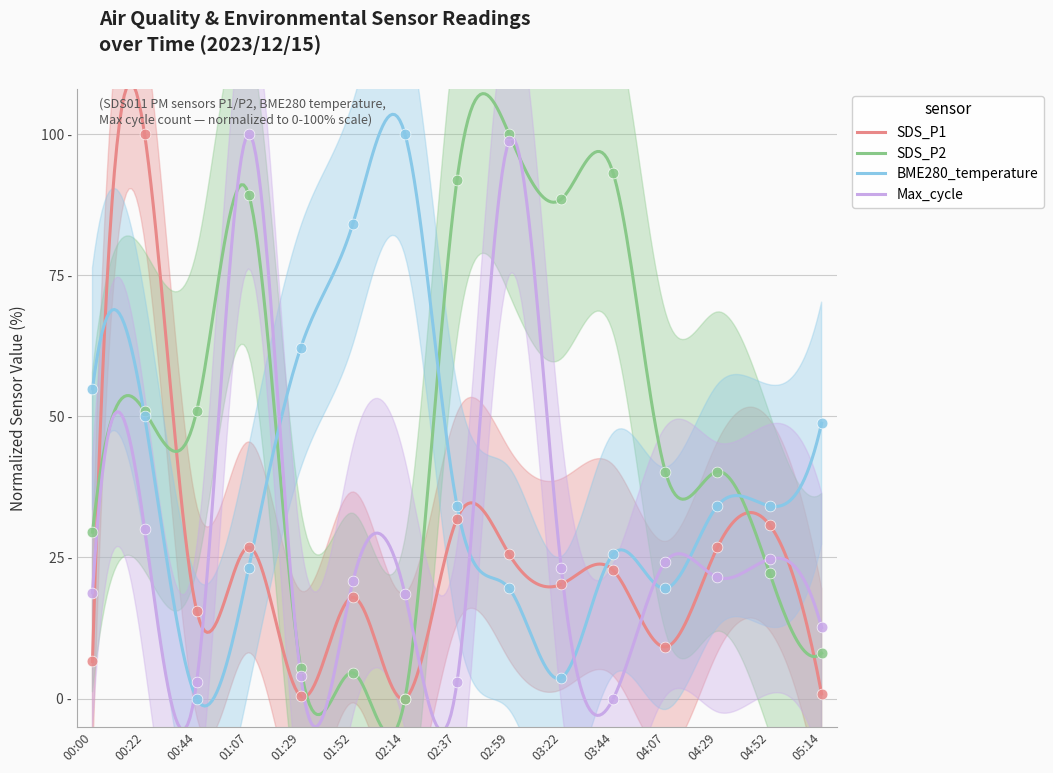

Which series reaches the minimum Y coordinate?

SDS_P1